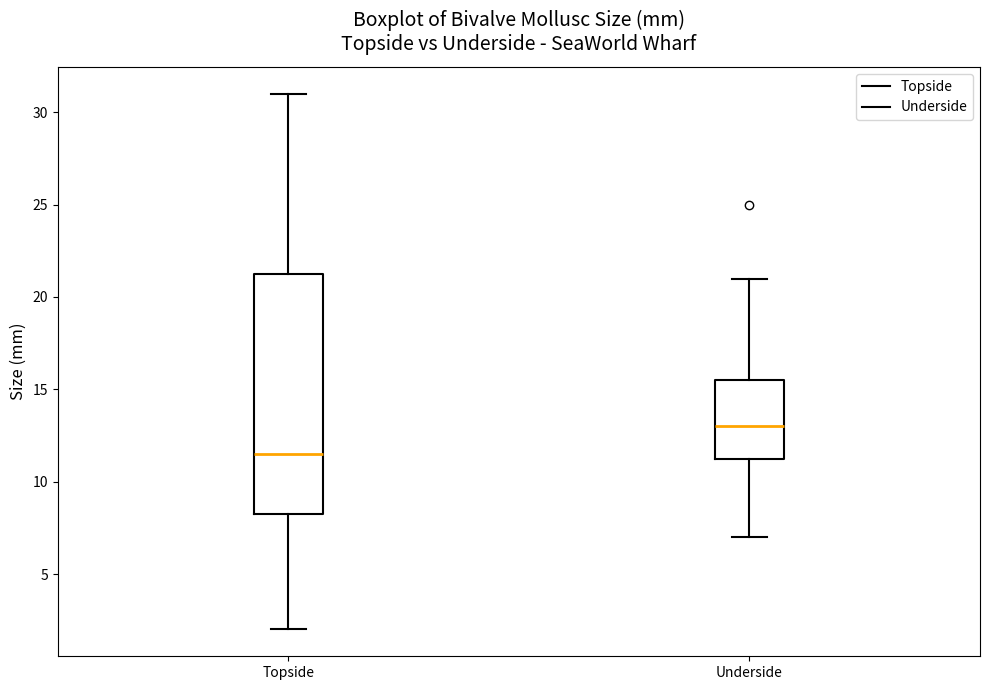

Which box's median line is the highest?

Underside